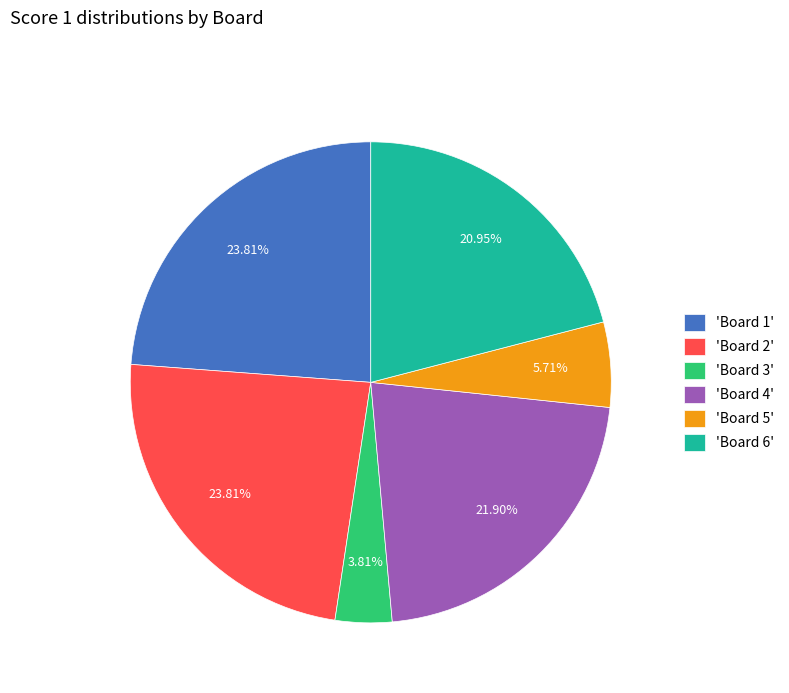

Between 'Board 1' and 'Board 4', which is larger?

'Board 1'